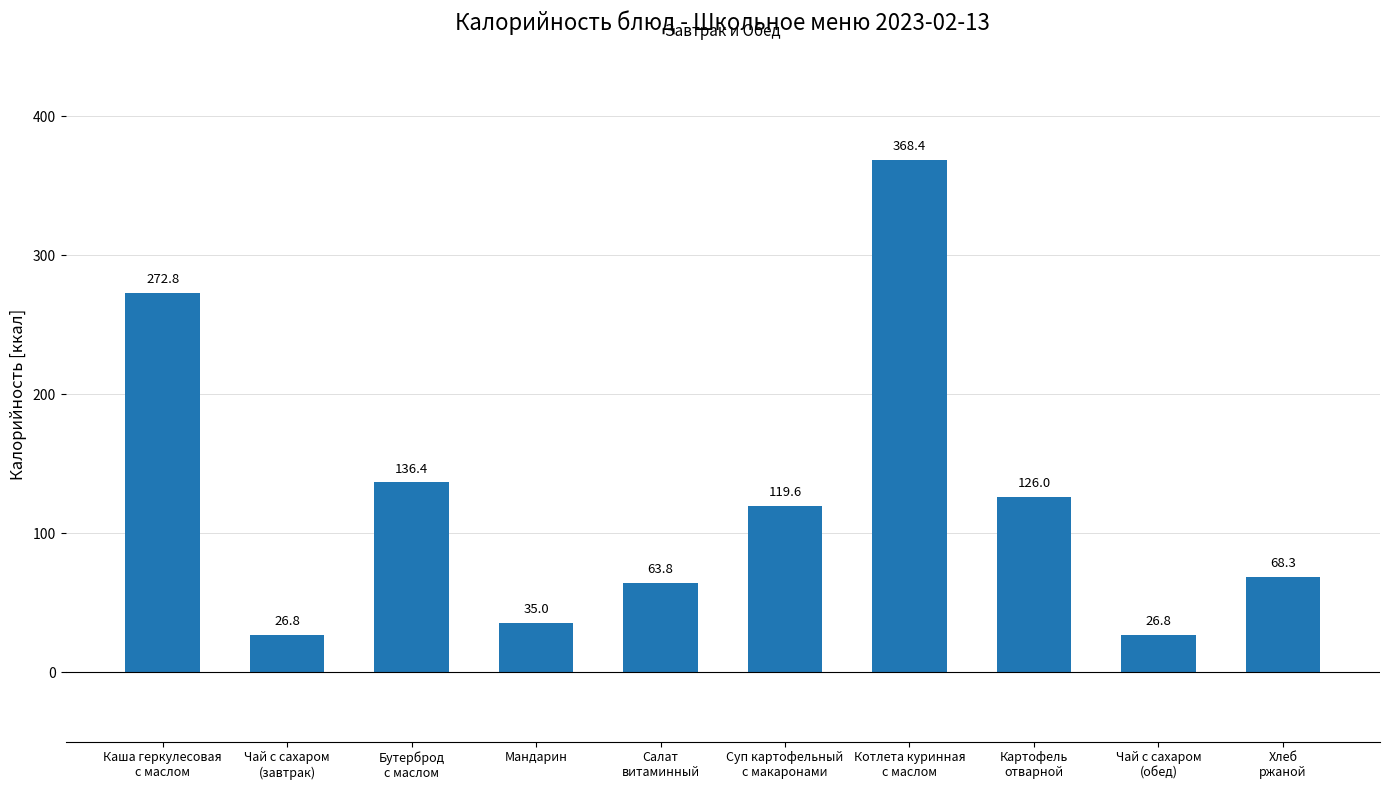

What is the difference between the values at Бутерброд
с маслом and Каша геркулесовая
с маслом?

136.4